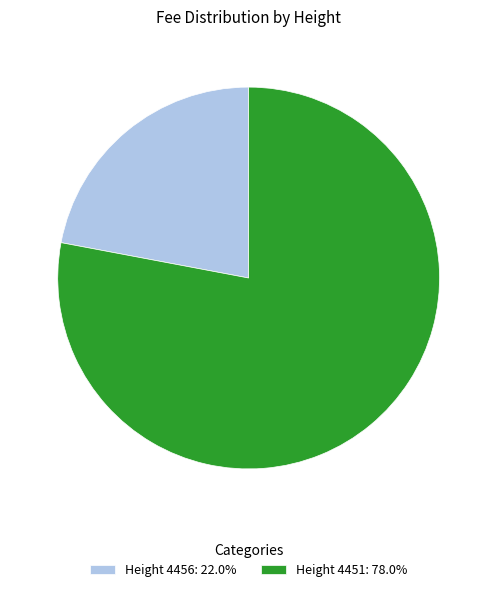

Does Height 4456: 22.0% account for over 50% of the chart?

No